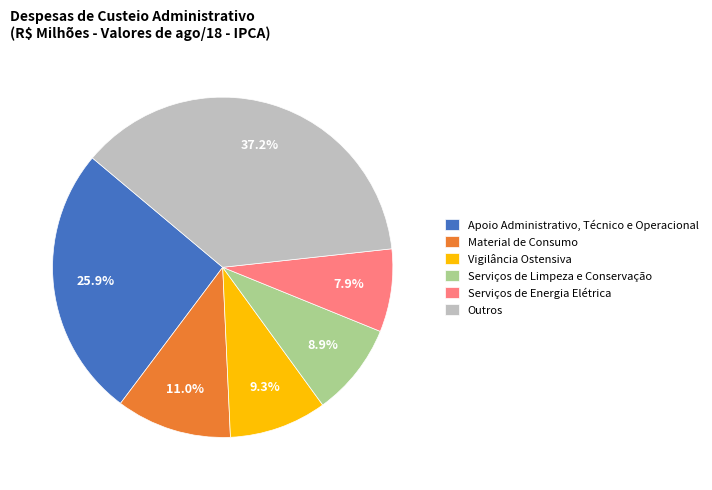

What is the smallest slice in the pie chart?

Serviços de Energia Elétrica